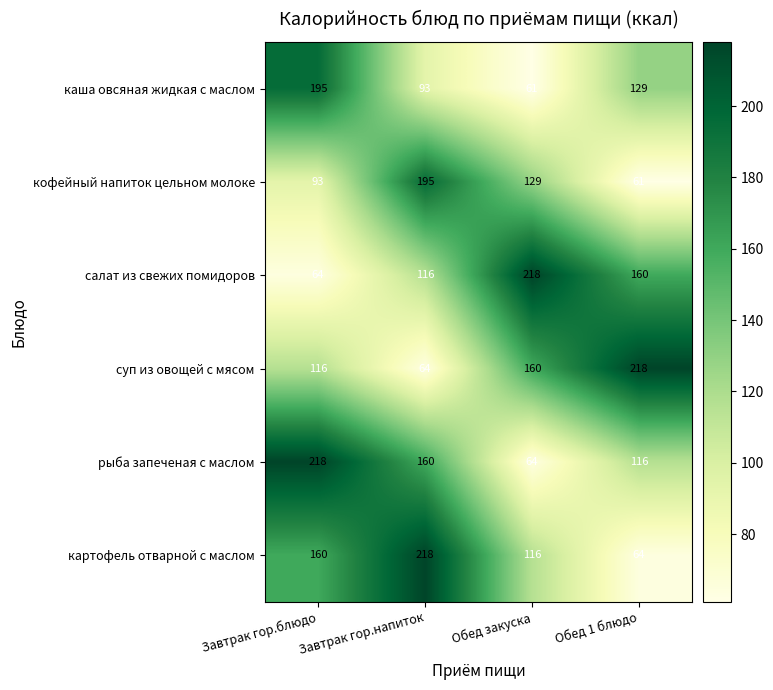

What is the highest value of the салат из свежих помидоров series?

218